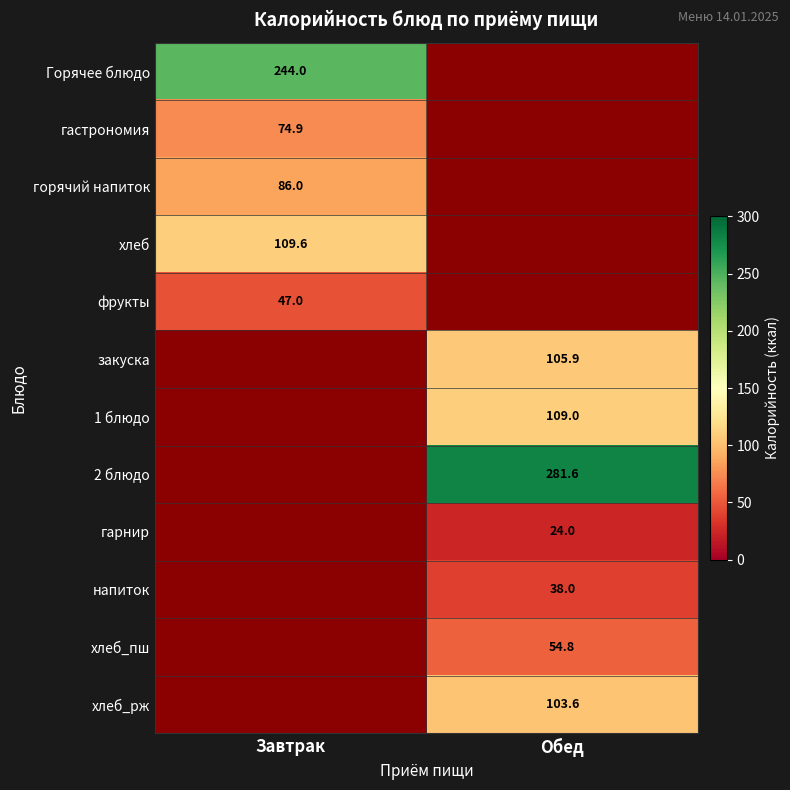

The 1 блюдо series shows 62.9 at Обед. True or false?

False